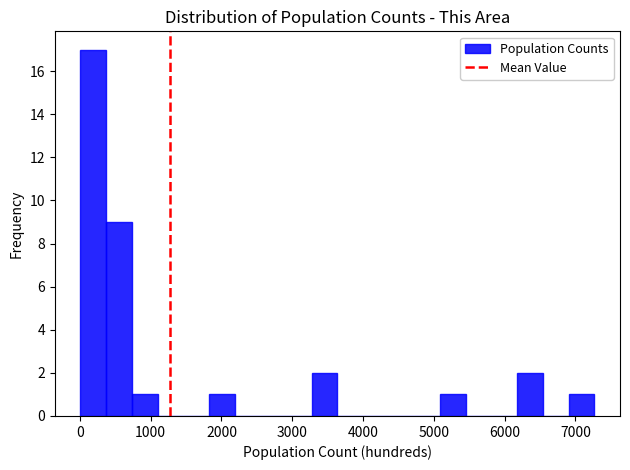

Around what value on the x-axis is the tallest bar? Give the approximate position of its centre, as read against the axis.

200